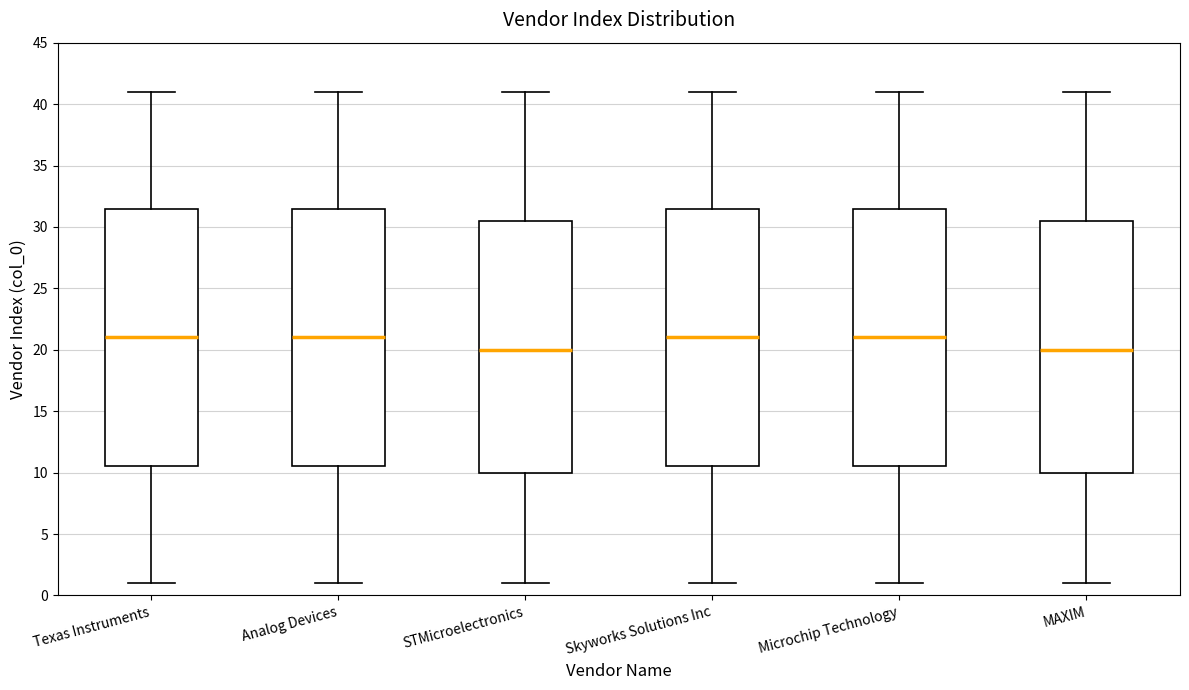

Where does the upper whisker of the box for Texas Instruments end on the y-axis? The values are not printed on the chart, so give them approximately, as read against the axis.

41.0